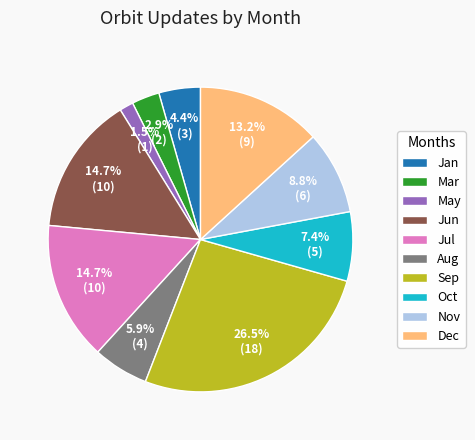

Is there a majority slice in this chart?

No